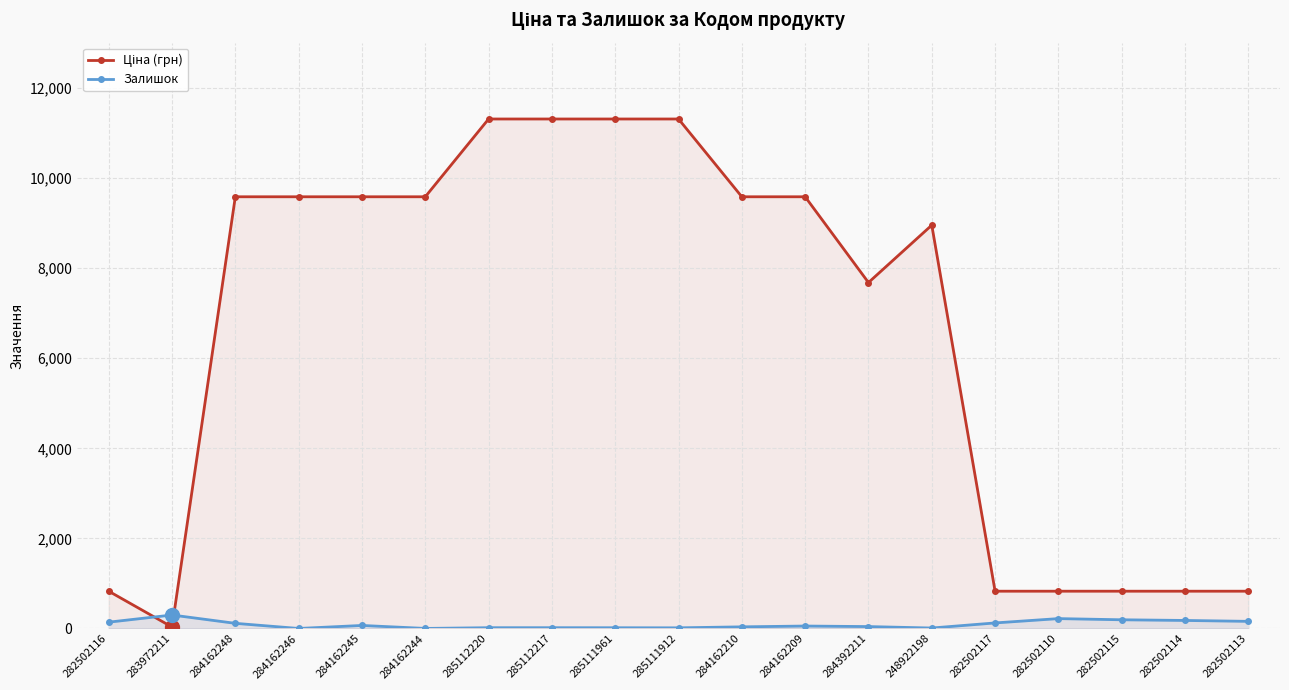

How many lines are shown in the chart?

2